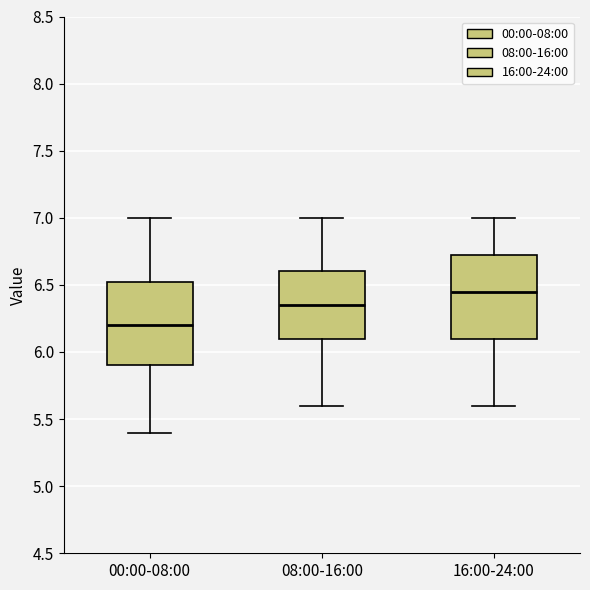

Where does the median line of the box for 00:00-08:00 sit on the y-axis? The values are not printed on the chart, so give them approximately, as read against the axis.

6.20